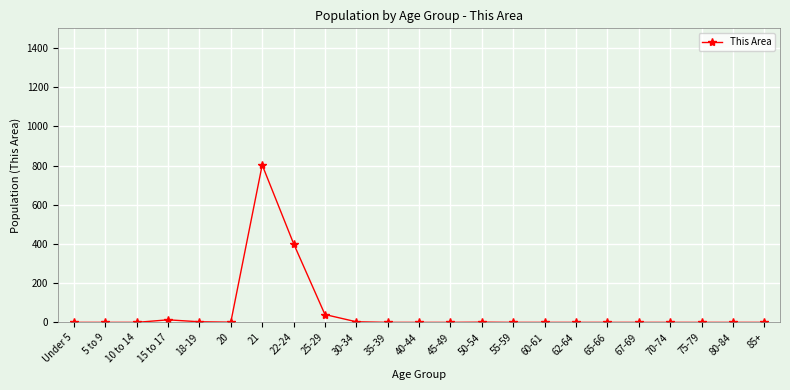

What is the change in value from 21 to 50-54?

-802